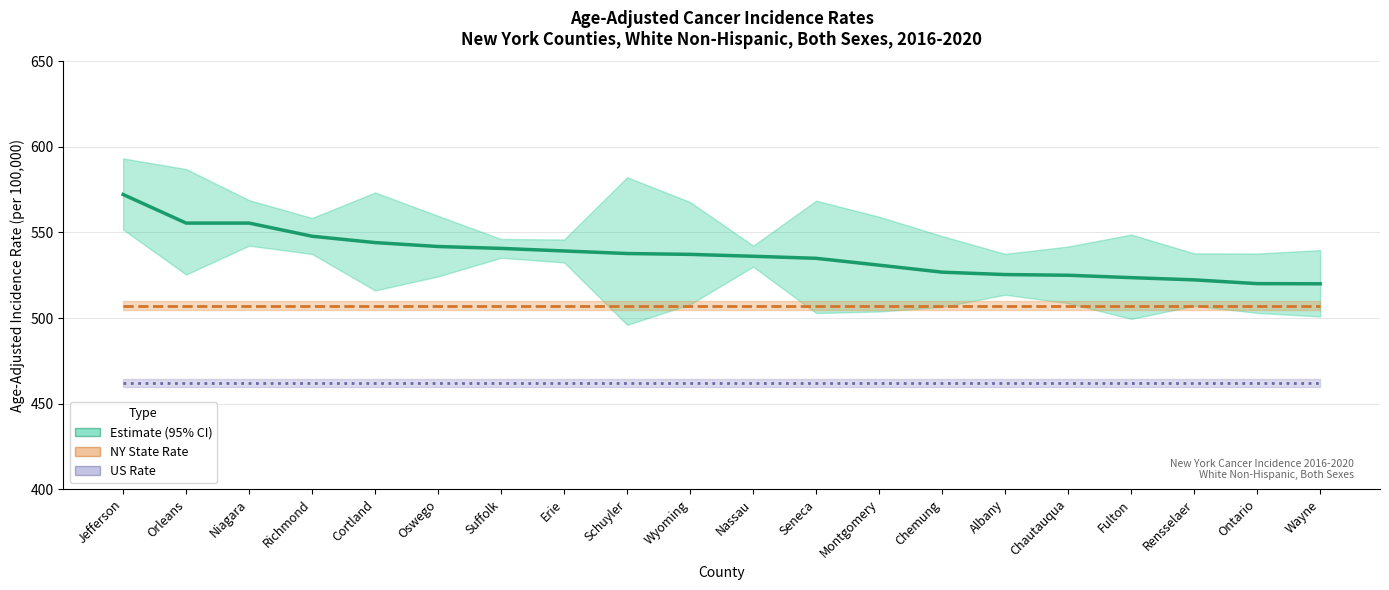

True or false: Estimate and US Rate (461.9) intersect in this chart.

False